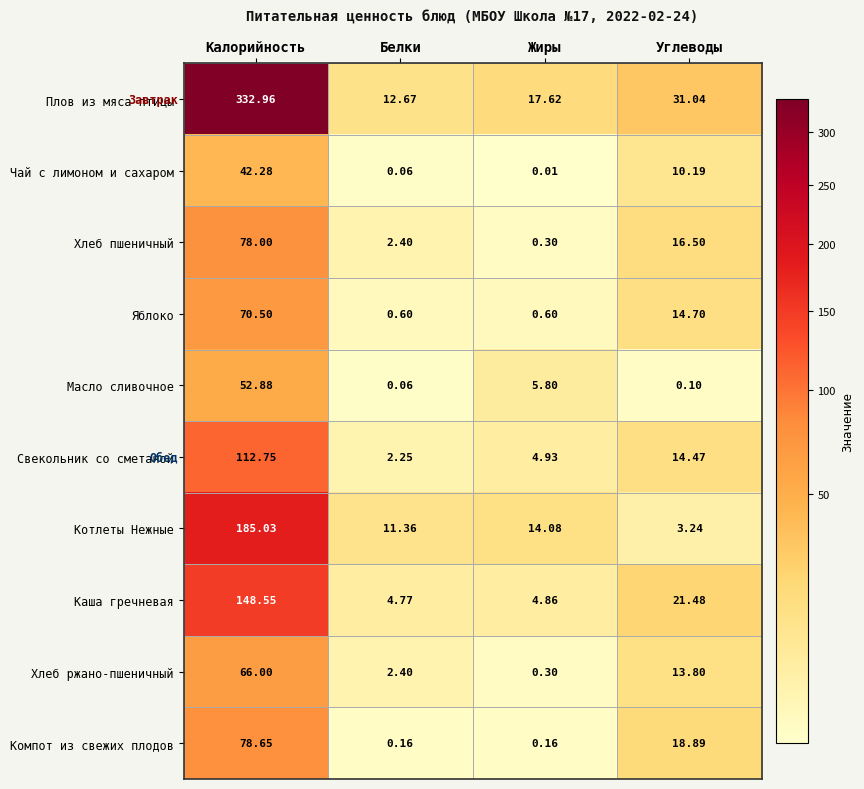

Which series has the largest total across all categories?

Плов из мяса птицы